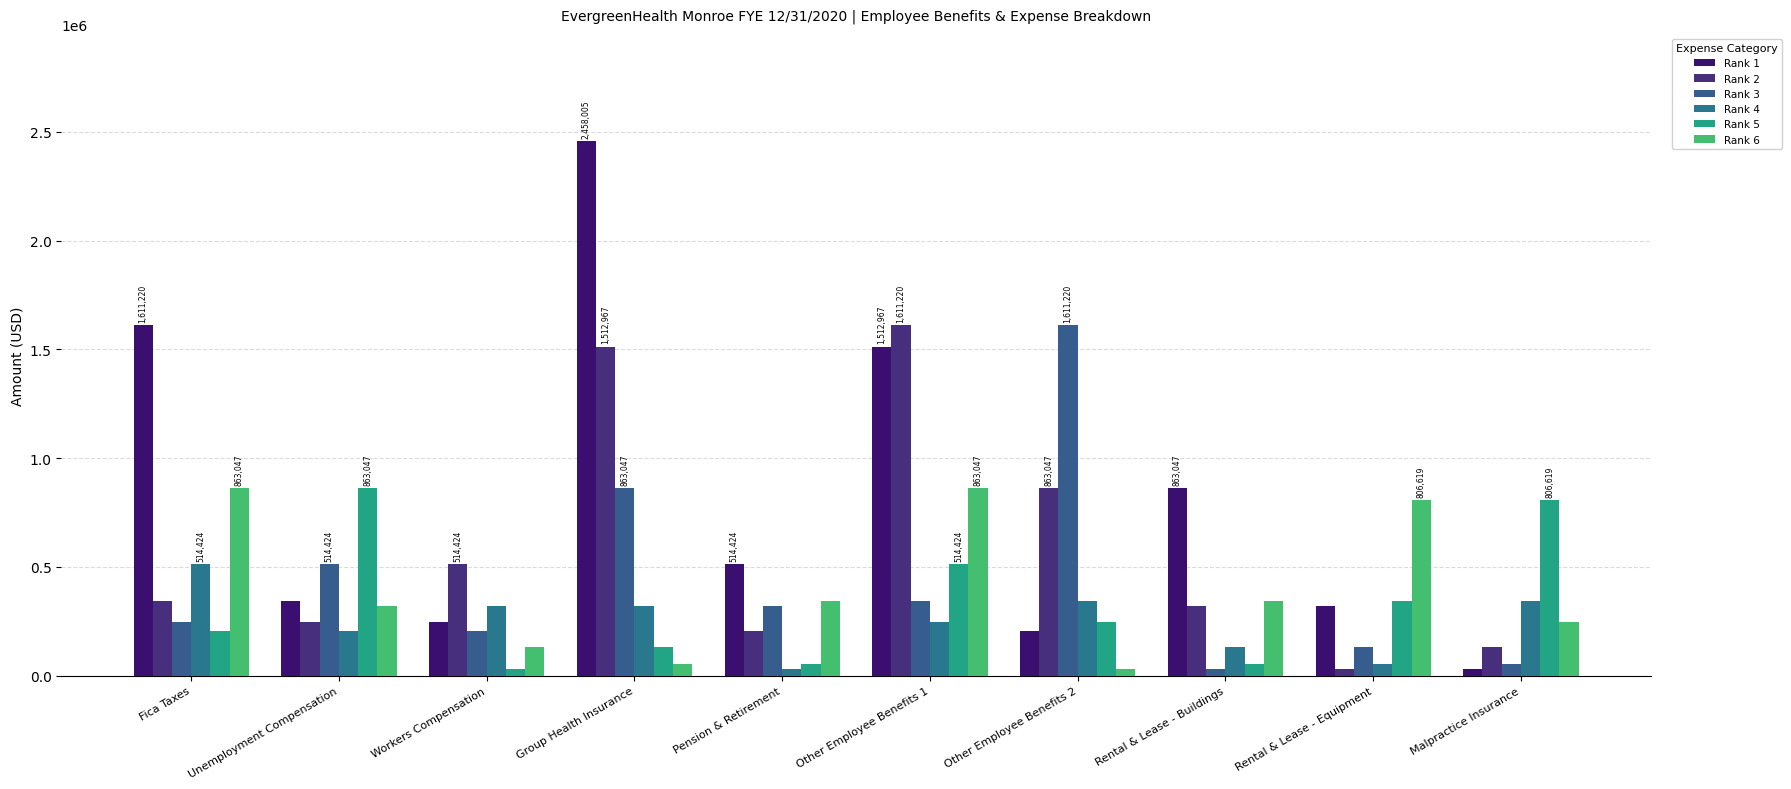

Between Pension & Retirement and Workers Compensation, which is larger?

Pension & Retirement